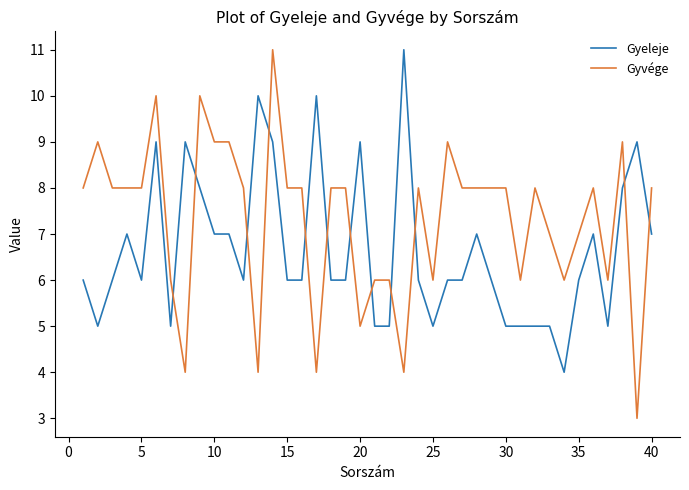

Which series has the largest total across all categories?

Gyvége